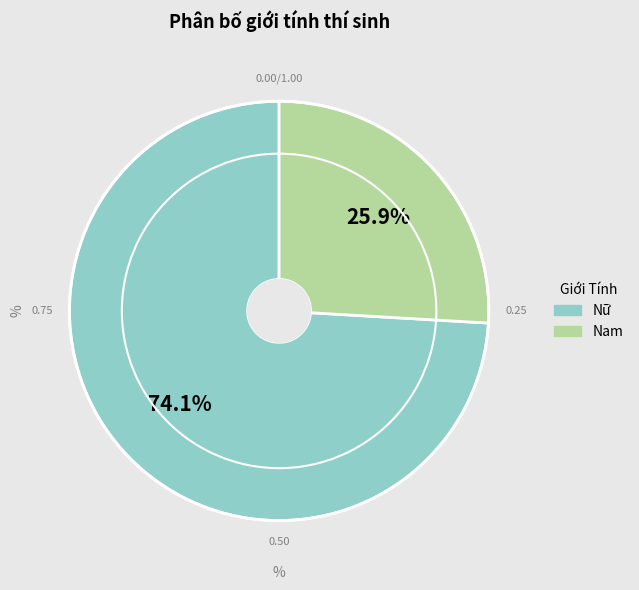

Which has a higher value, Nữ or Nam?

Nữ